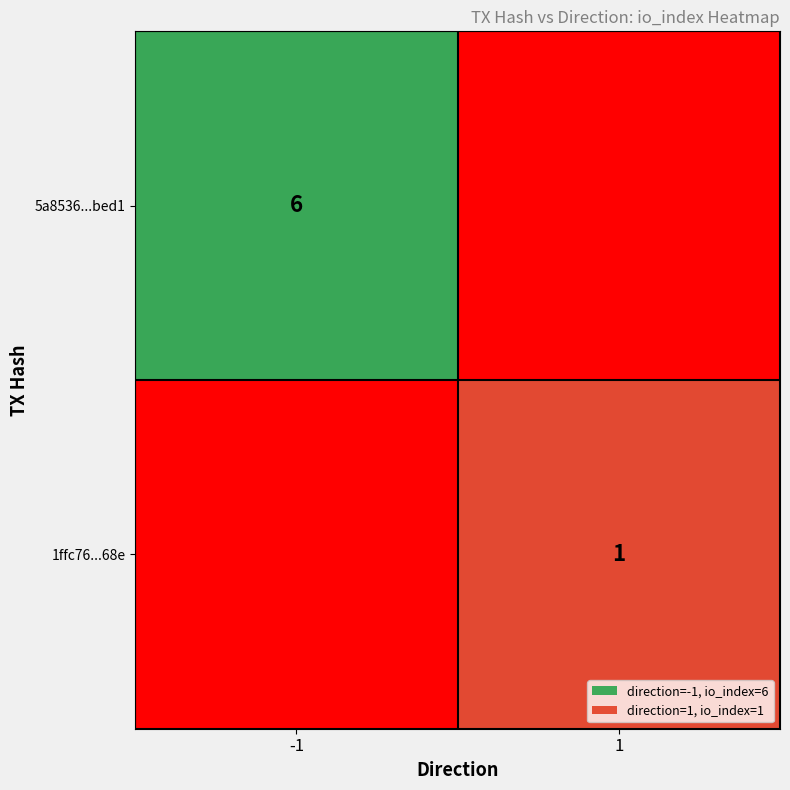

The 1ffc76...68e series shows 1 at 1. True or false?

True